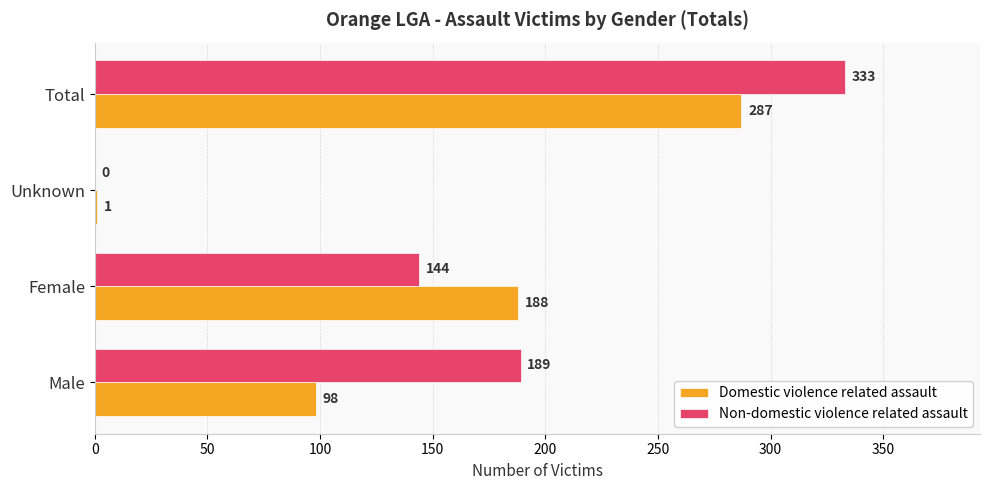

What is the maximum value for Domestic violence related assault?

287